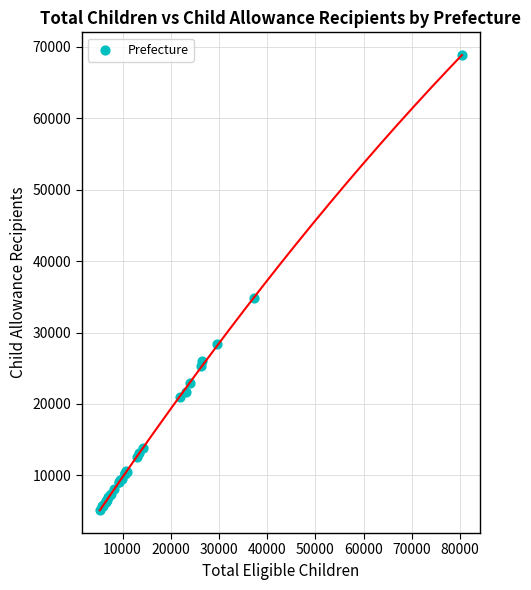

What Y value in the scatter plot is closest to 37008?

34817